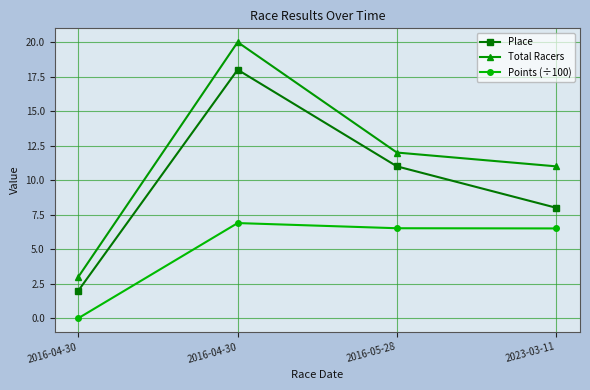

How many values in the Points (÷100) series exceed 6?

3